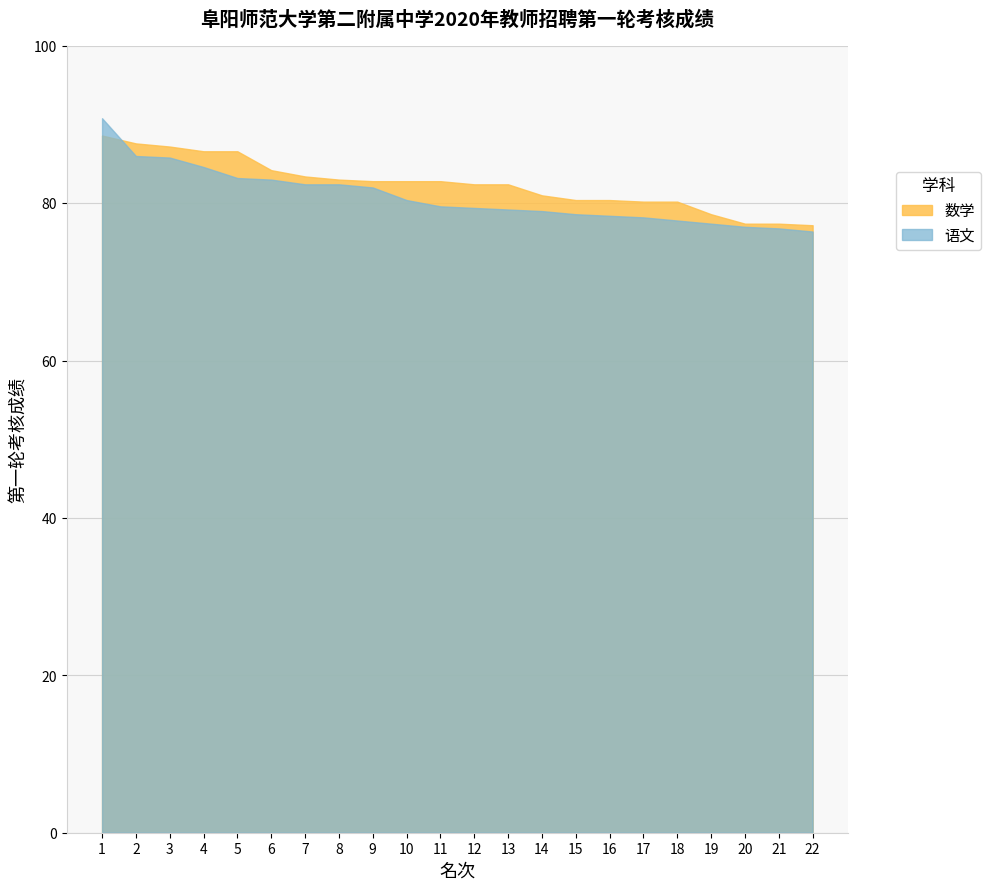

Does the chart have visible grid lines?

Yes